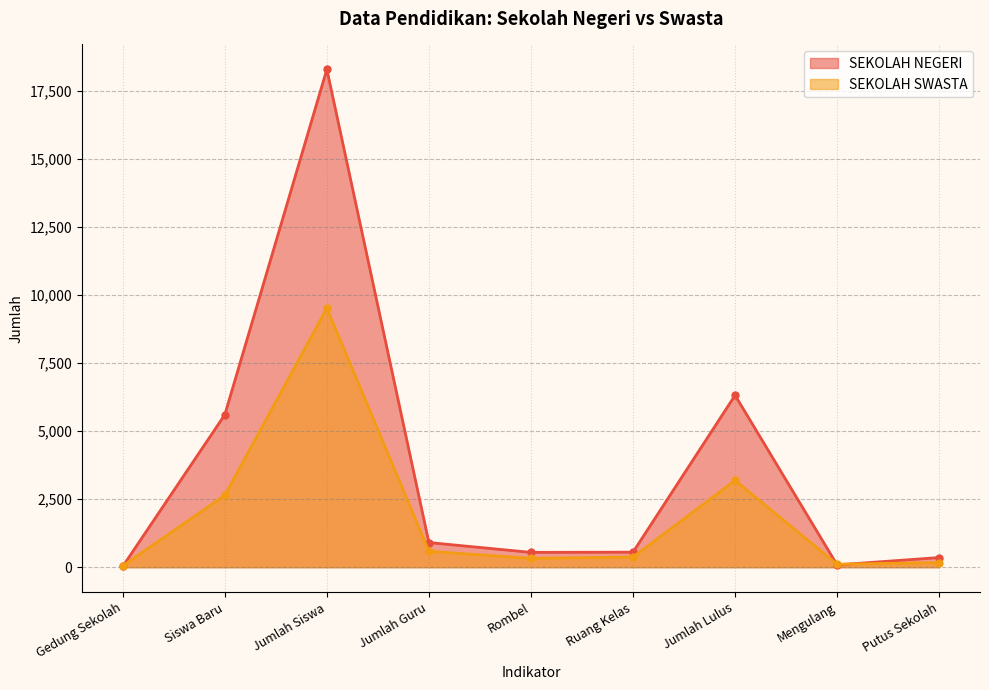

Where do SEKOLAH SWASTA and SEKOLAH NEGERI first cross each other?

Gedung Sekolah and Siswa Baru